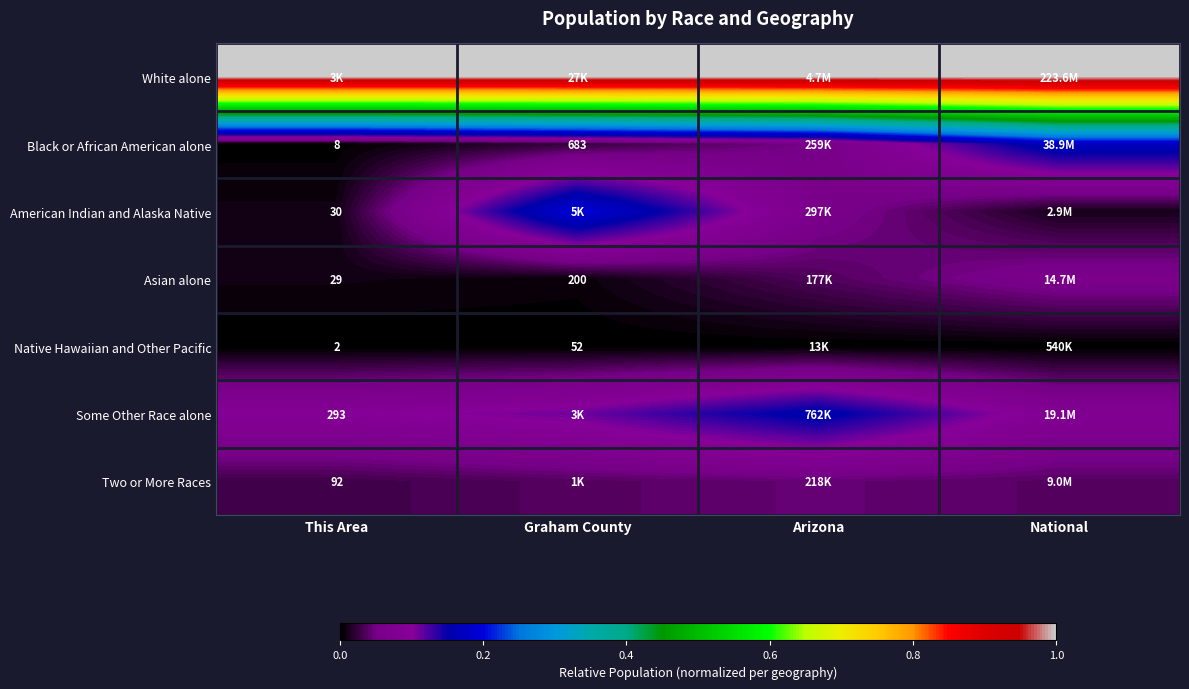

The Some Other Race alone series shows 0.1 at National. True or false?

True